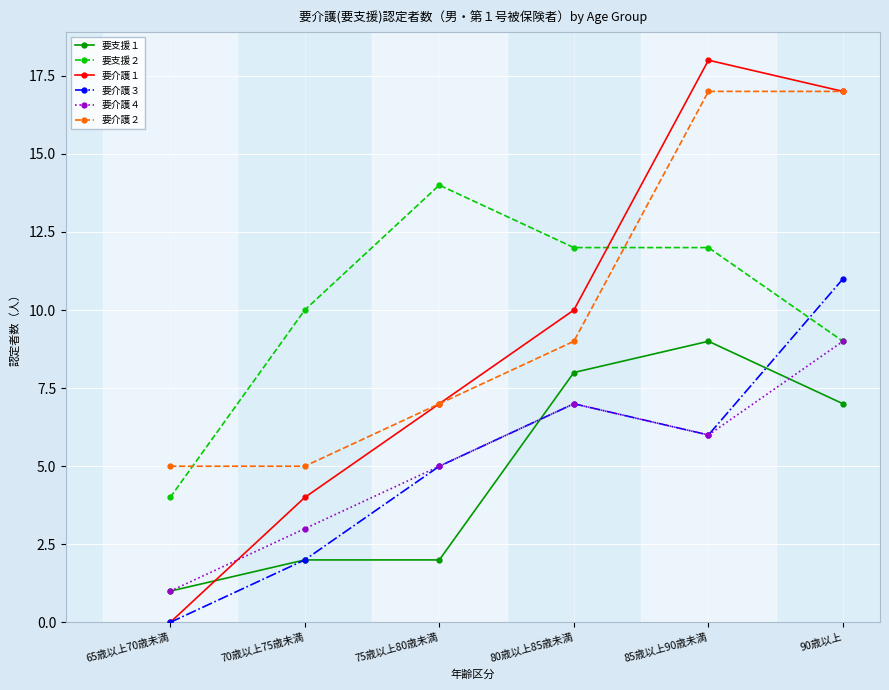

Which label corresponds to the largest value in the chart?

85歳以上90歳未満